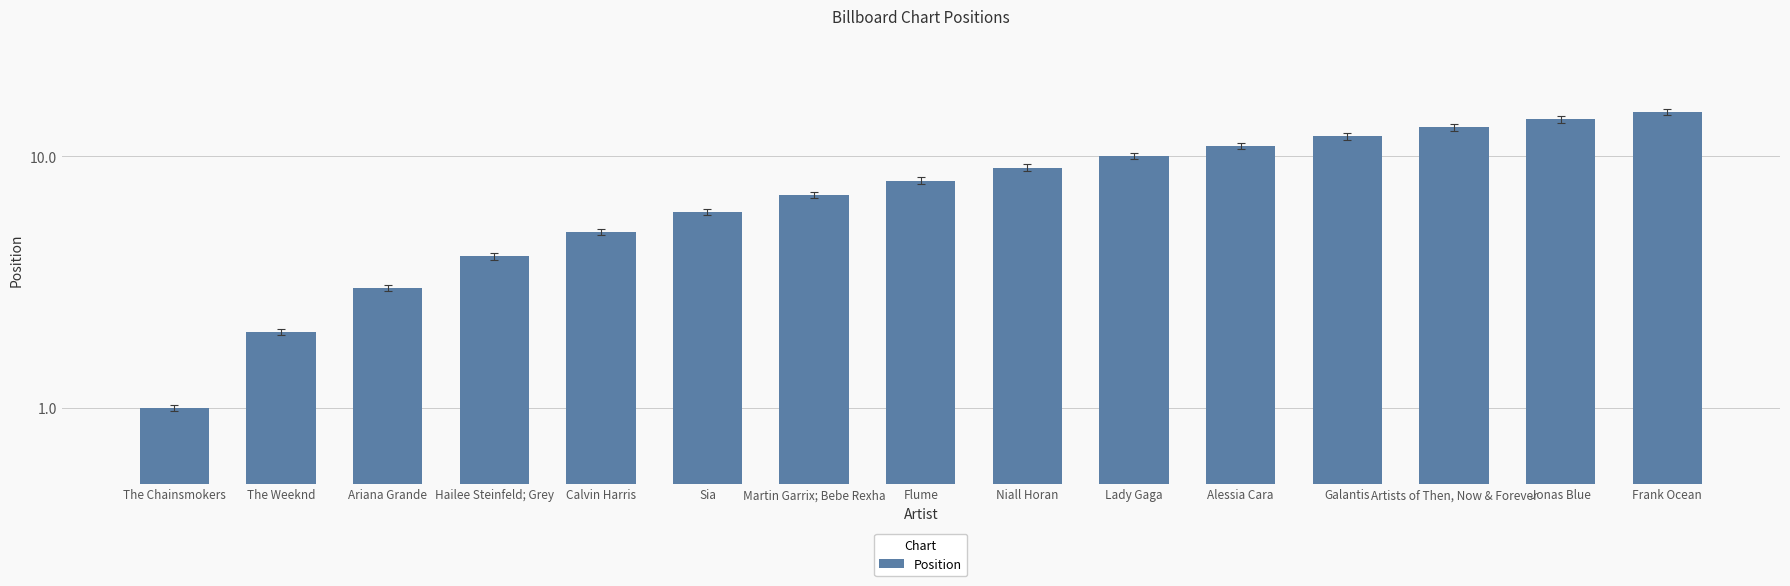

What is the value of the 9th bar from the left?

9